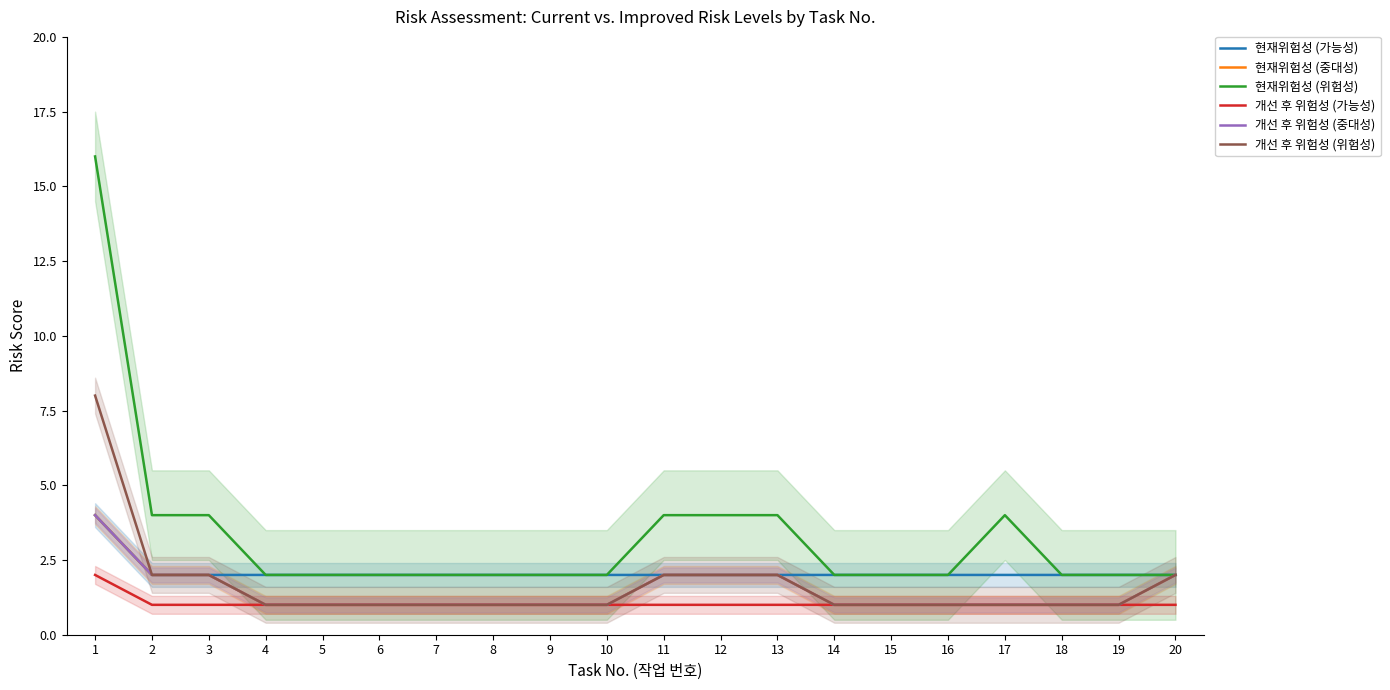

What is the average value of the 현재위험성 (중대성) series?

1